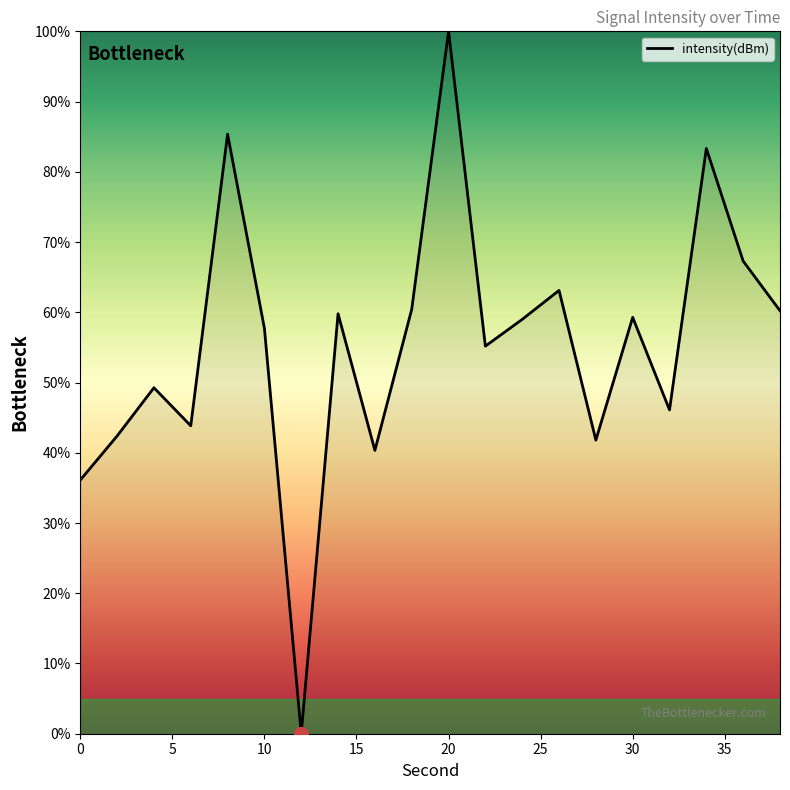

How many interior local valleys (lower than both neighbors) does the data have?

6